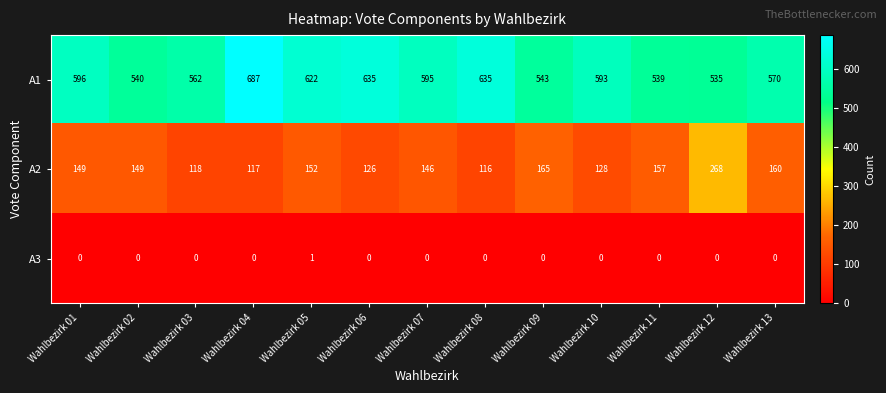

Which category has the lowest value in the A1 series?

Wahlbezirk 12